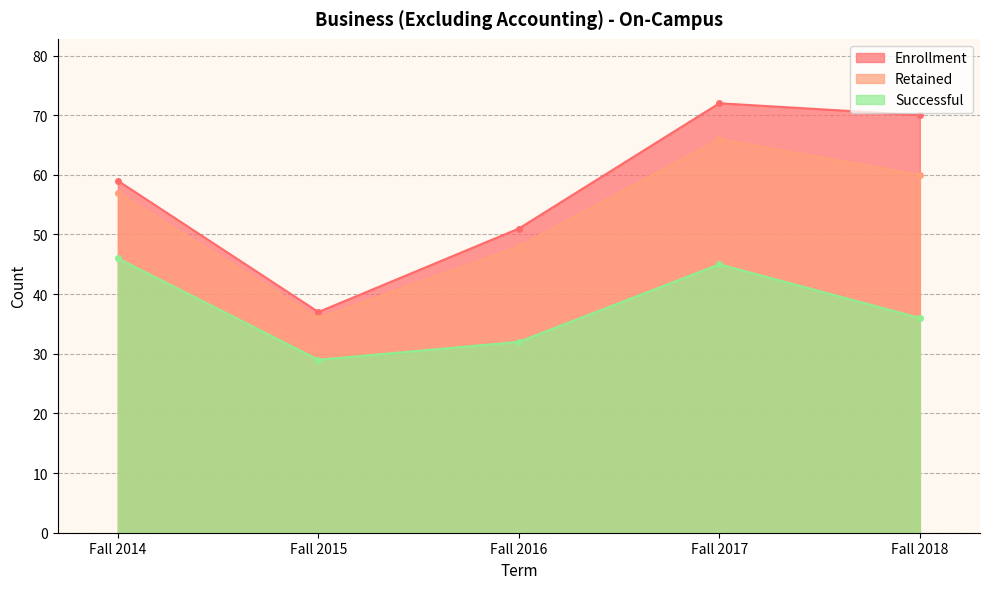

Rank the categories by Enrollment value from highest to lowest.

Fall 2017, Fall 2018, Fall 2014, Fall 2016, Fall 2015